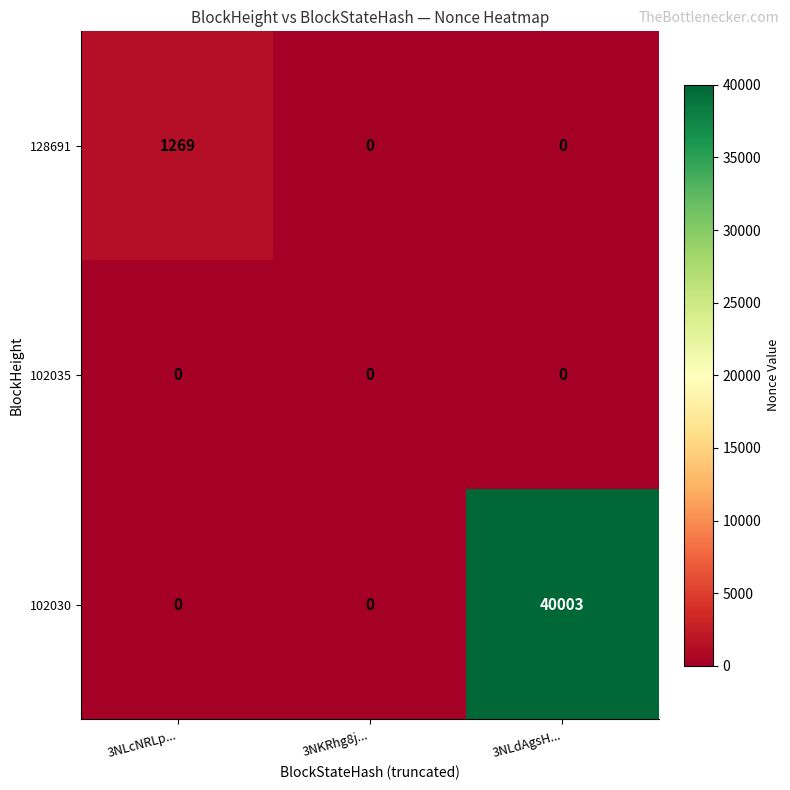

Between 3NKRhg8j... and 3NLdAgsH..., which series saw the biggest shift?

102030